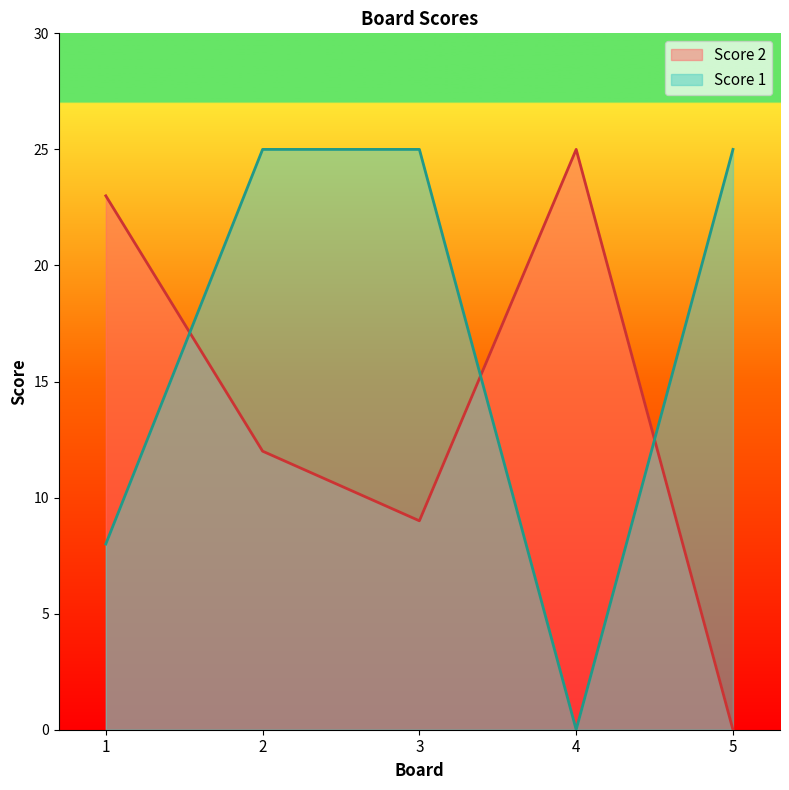

What is the difference between the maximum and minimum values in the Score 1 series?

25